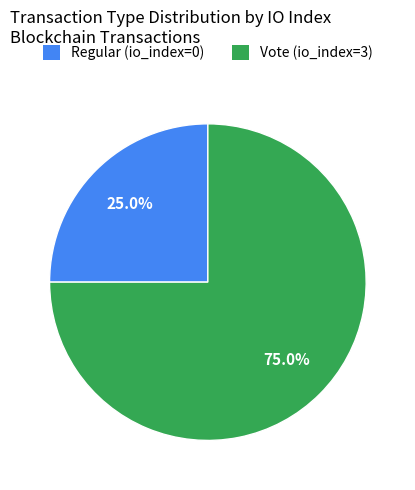

Do Regular and Vote together represent more than half of the pie?

Yes